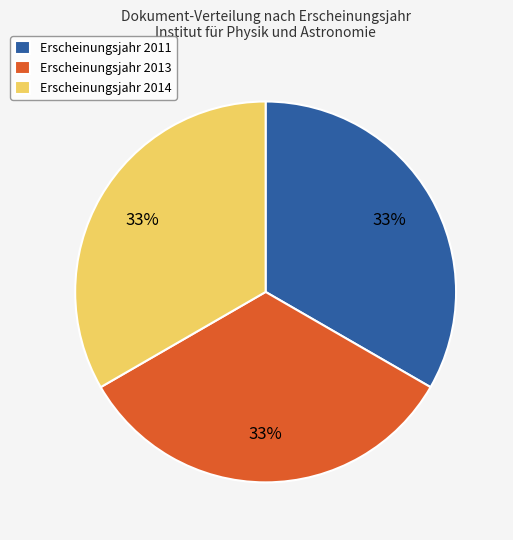

Does Erscheinungsjahr 2011 represent more than half of the total?

No